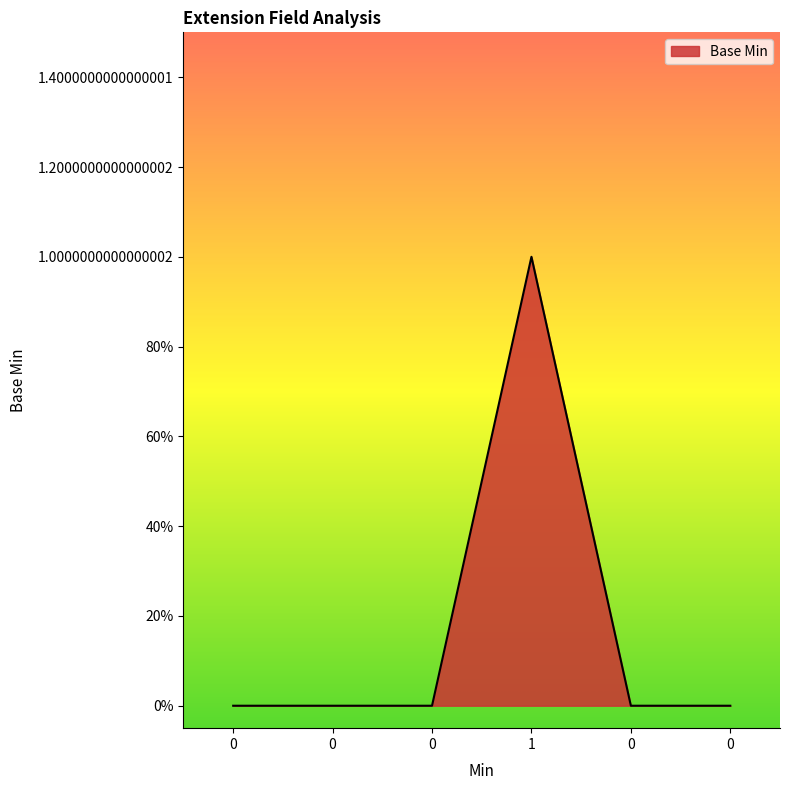

Is this an area chart (filled region under the line)?

Yes